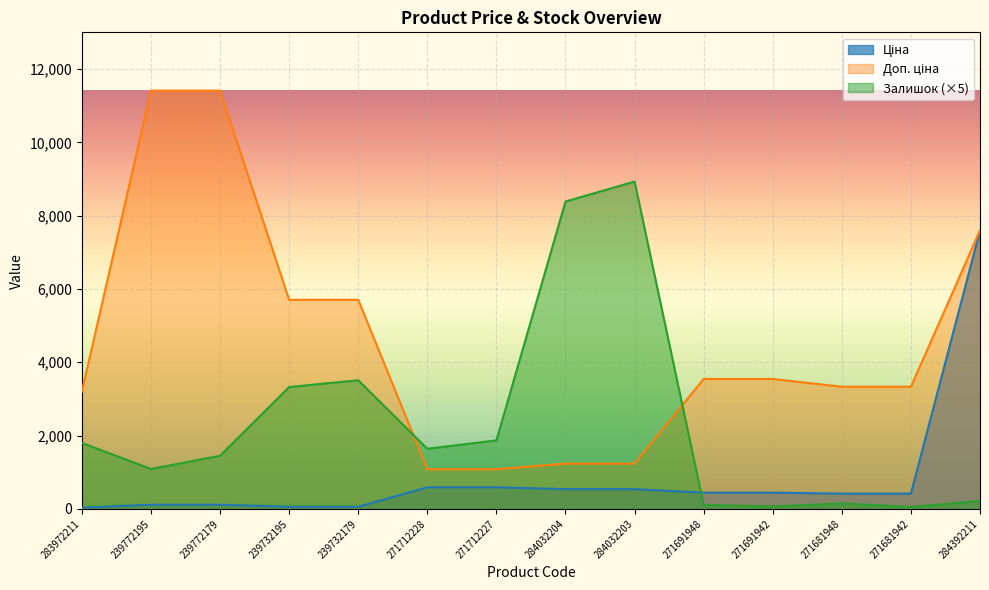

What is the label of the 9th point from the right?

271712228